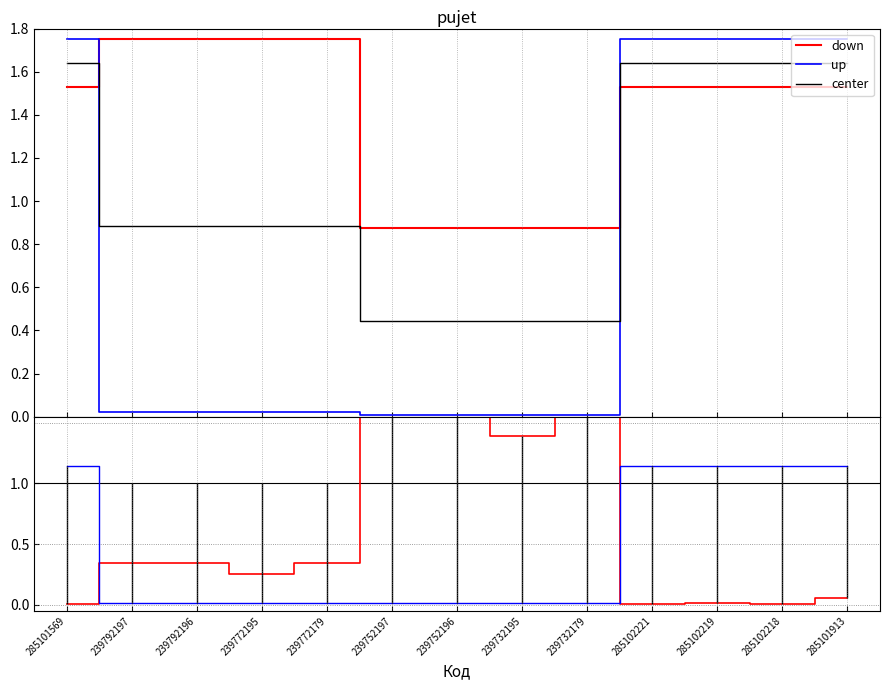

What value does the down series have at 239732195?

1.4